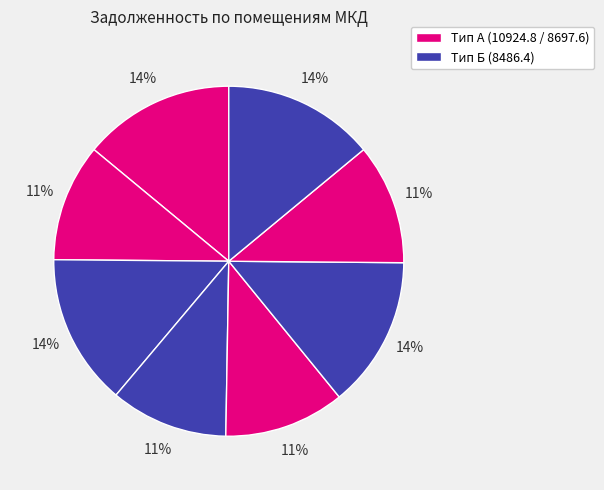

Which slice is the smallest?

2